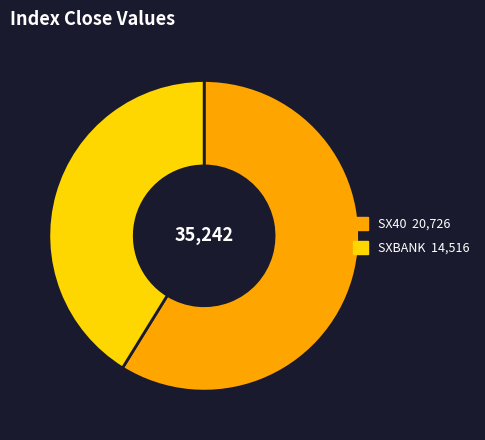

Count the number of slices in the pie.

2